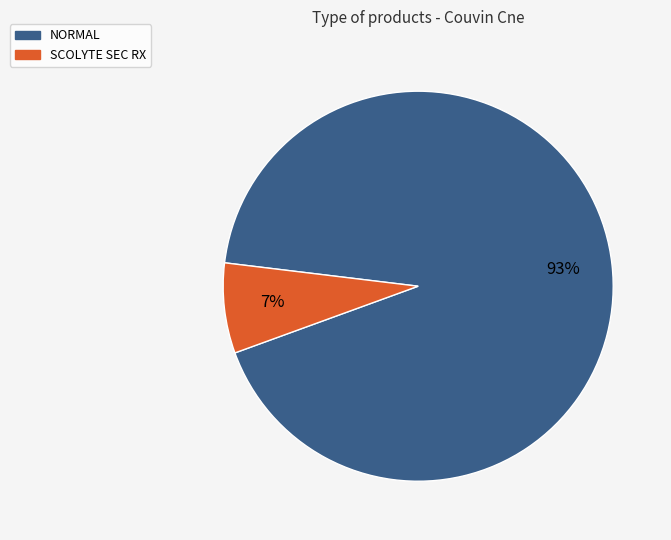

Is there any slice that represents more than half of the pie?

Yes